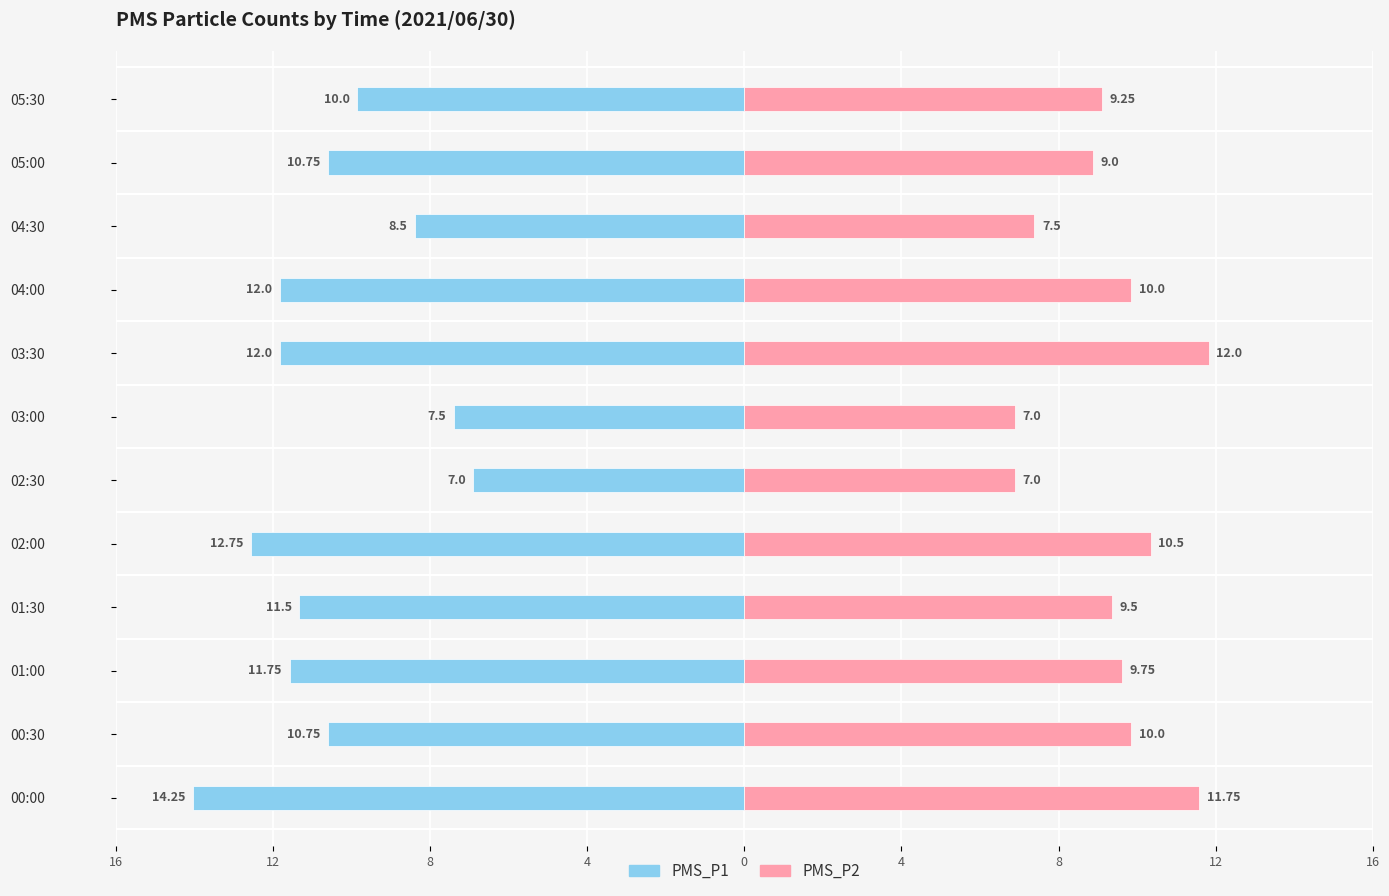

What is the difference between the highest and lowest values at 01:30?

21.0